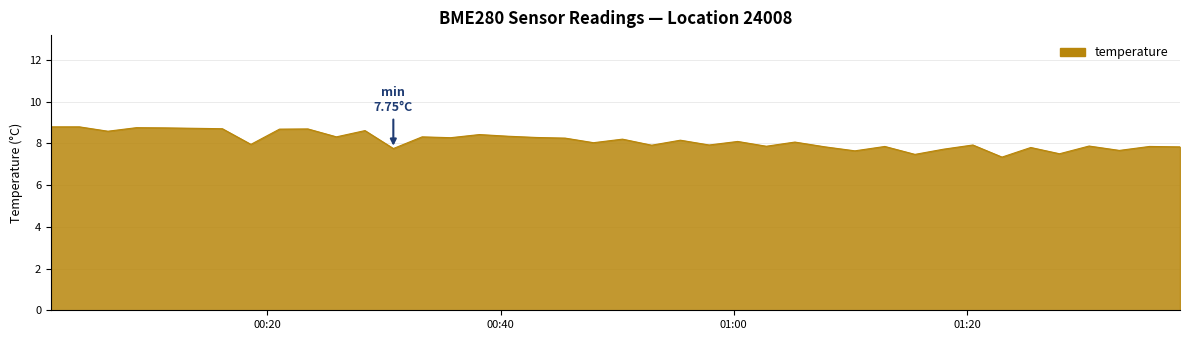

What is the maximum value shown in the chart?

8.8